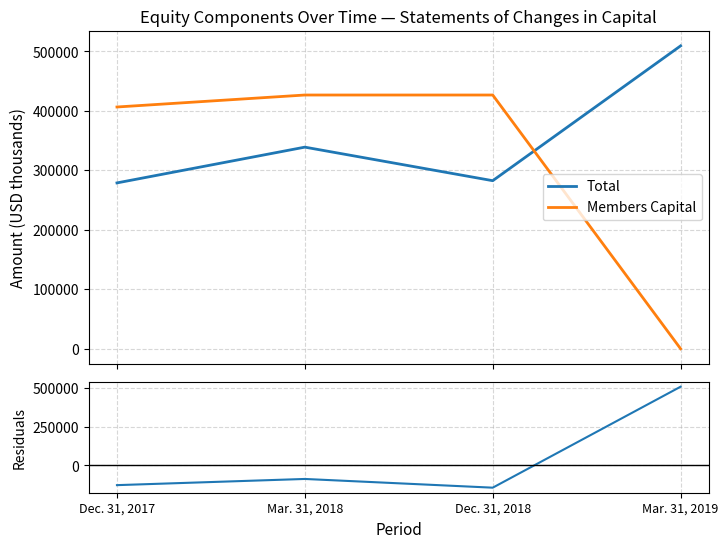

What is the total value across all series at Dec. 31, 2018?

565294